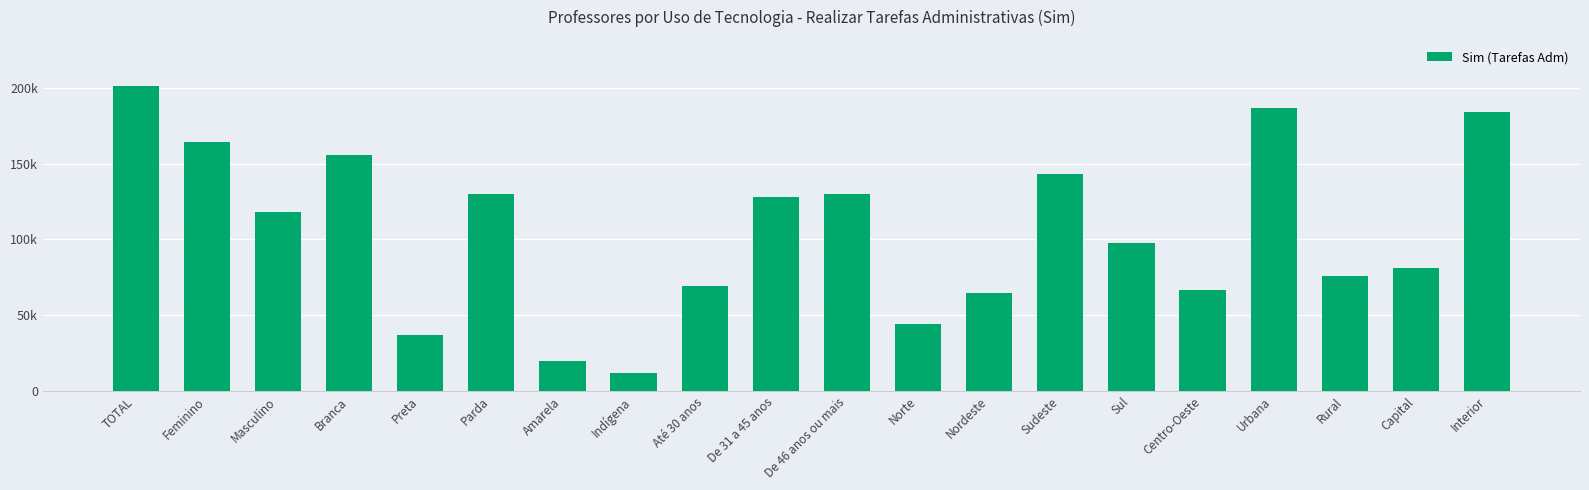

Reading left to right, what are all the values shown in this chart?

TOTAL=201392	Feminino=163954	Masculino=118299	Branca=155716	Preta=36952	Parda=129956	Amarela=19666	Indígena=11596	Até 30 anos=68947	De 31 a 45 anos=127890	De 46 anos ou mais=129616	Norte=43840	Nordeste=64418	Sudeste=143260	Sul=97660	Centro-Oeste=66530	Urbana=186705	Rural=75899	Capital=81329	Interior=184240